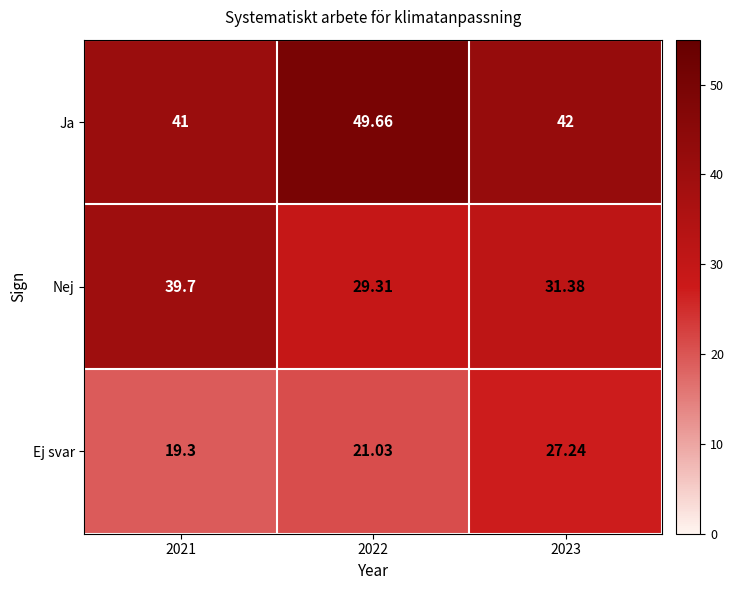

Between 2022 and 2023, which series saw the biggest shift?

Ja